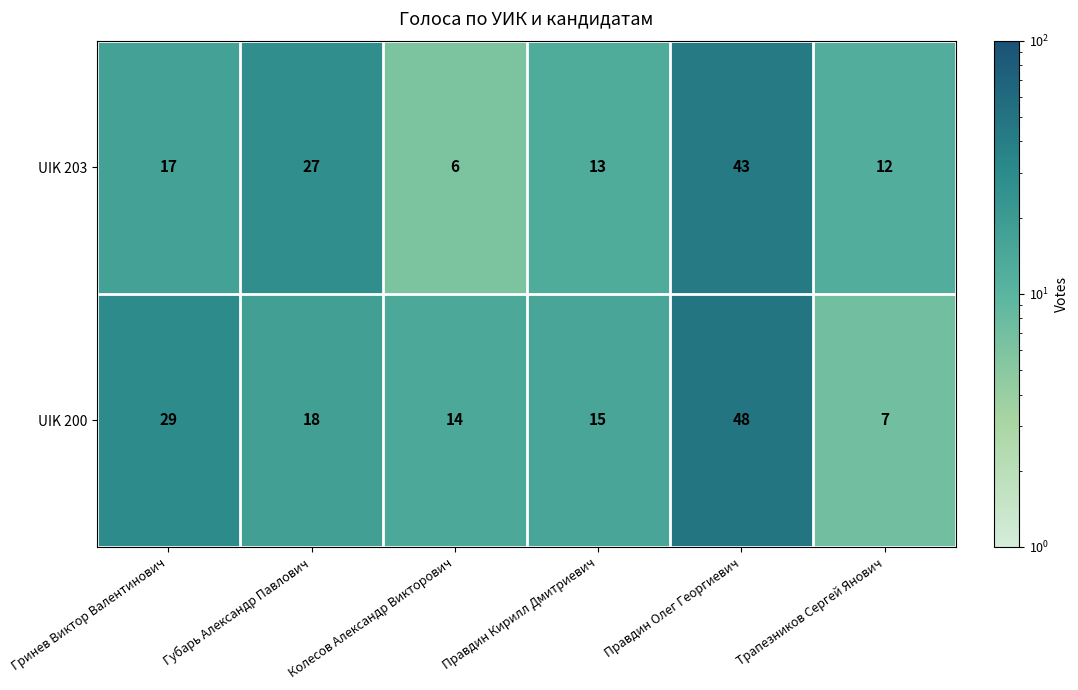

List the series in order of their peak value, highest first.

UIK 200, UIK 203